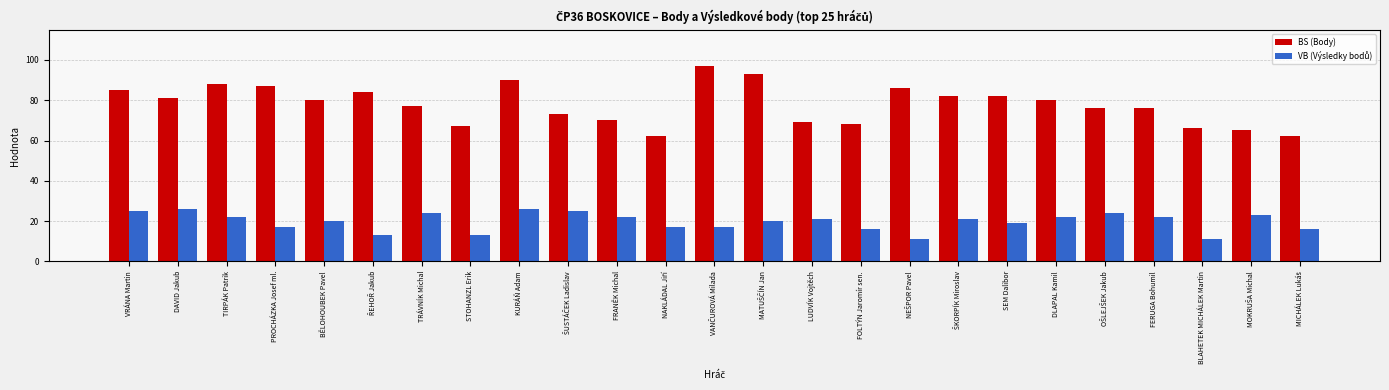

What value does the BS (Body) series have at FERUGA Bohumil?

76